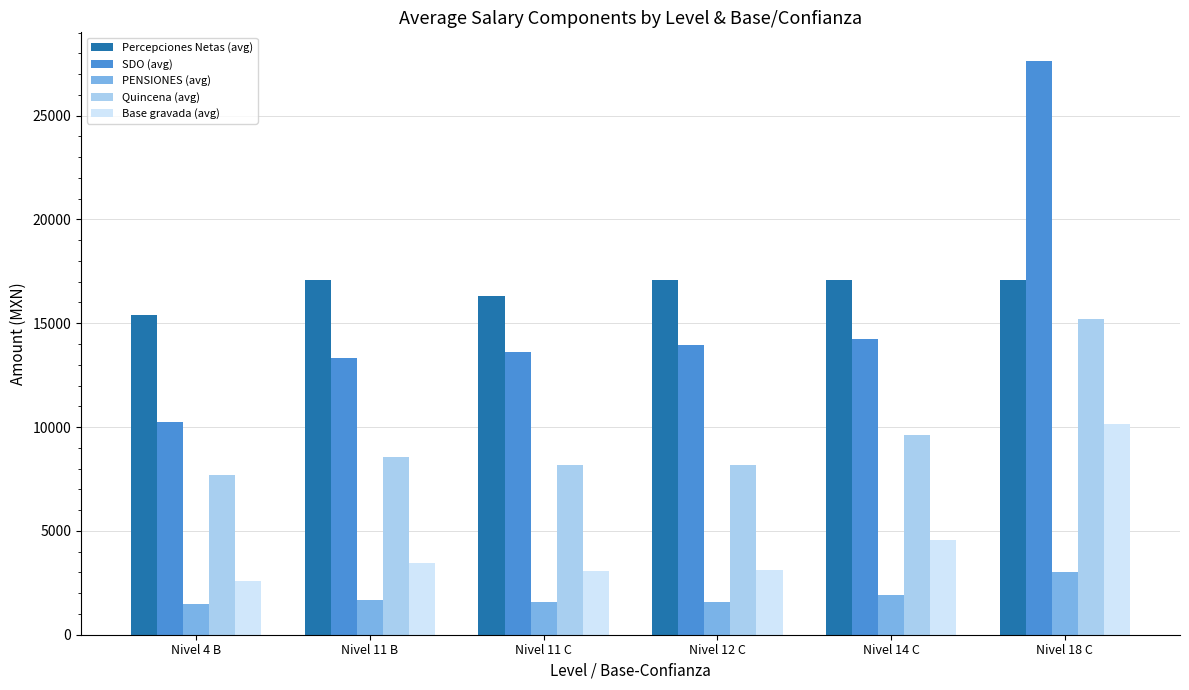

Which series has the largest total across all categories?

Percepciones Netas (avg)